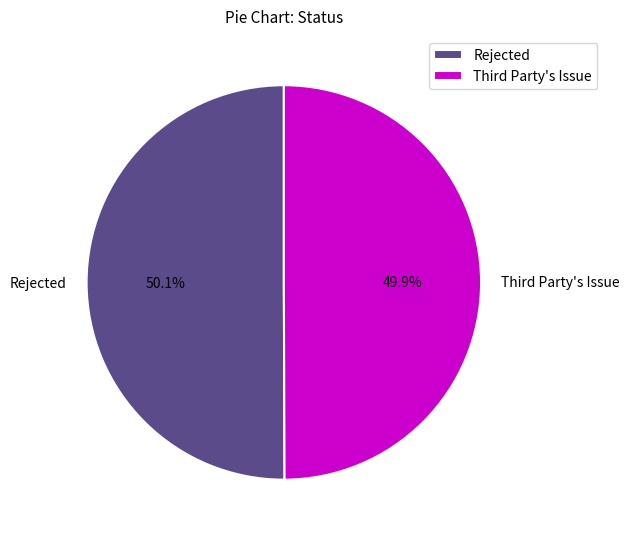

The Rejected slice represents 50% of the pie. True or false?

True